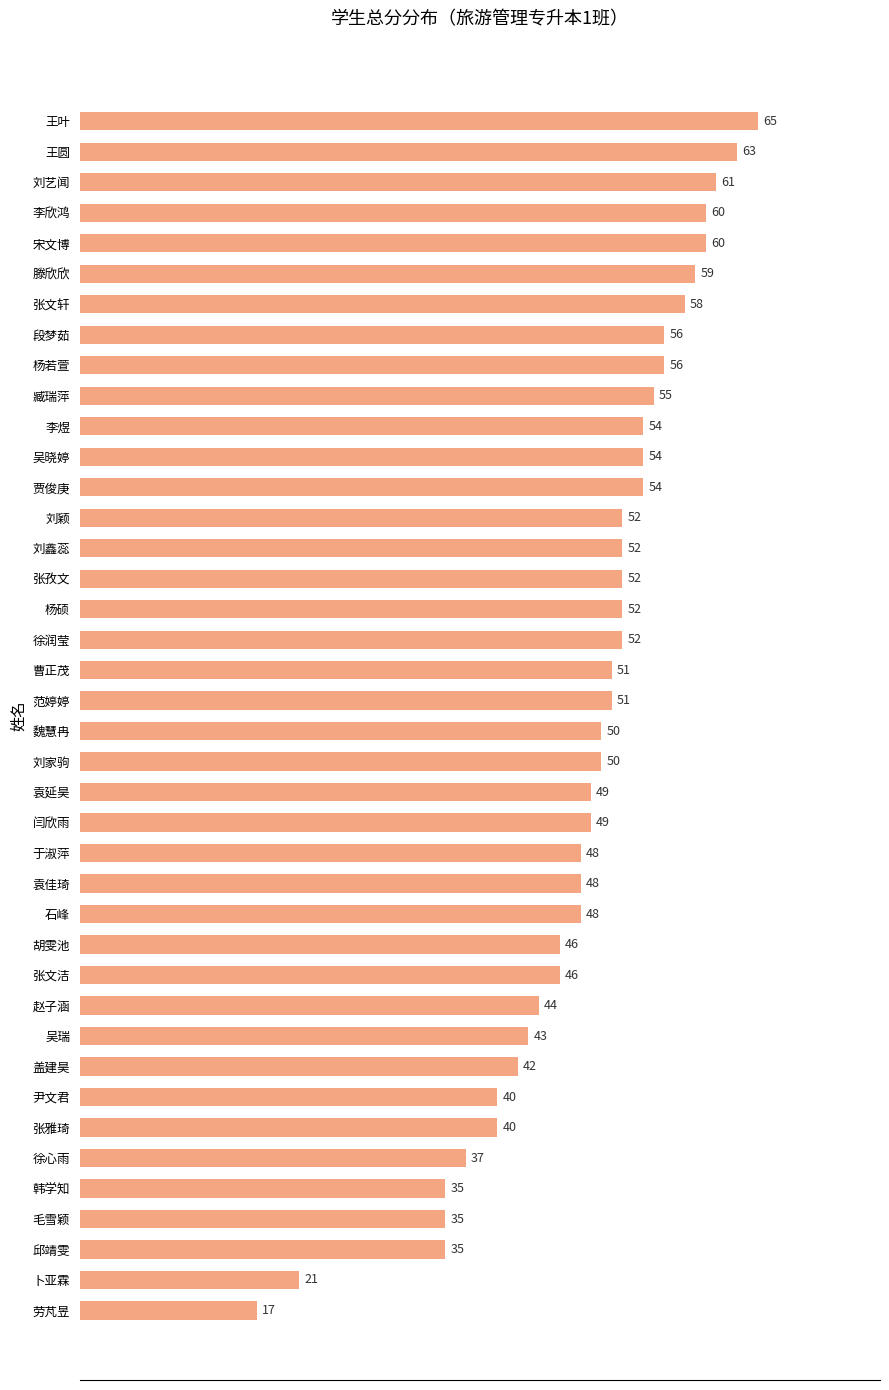

What is the label of the 35th bar from the bottom?

滕欣欣